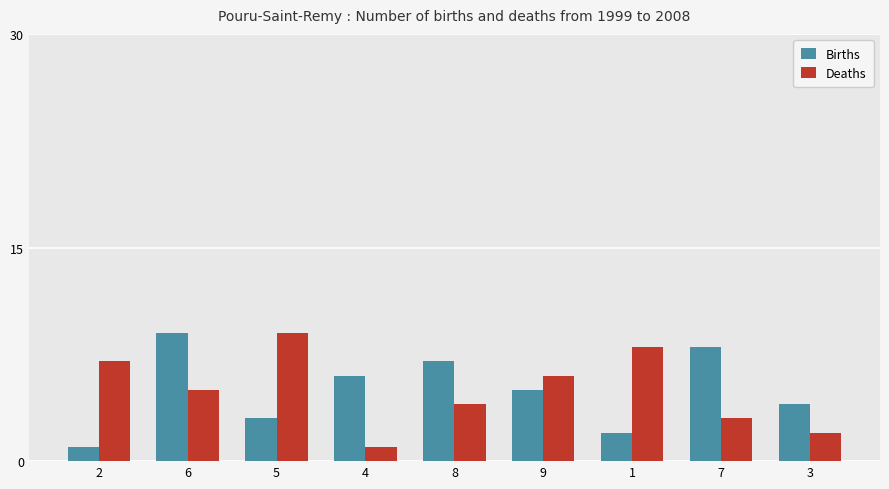

How many series are shown in this chart?

2